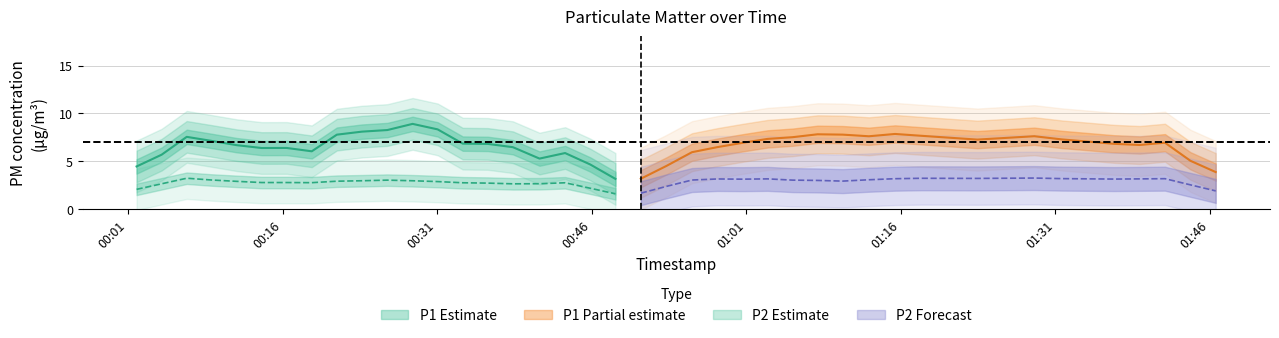

Where is P2 nearest to the value 3?

30